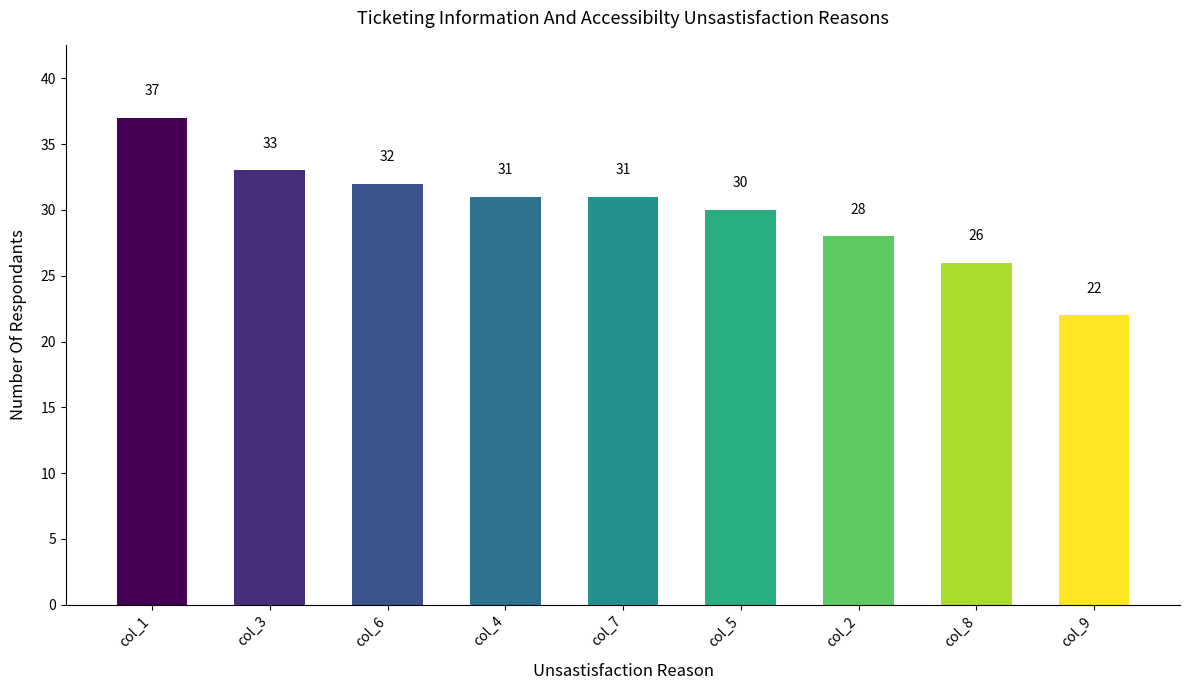

The chart shows a value of 33 at col_9. True or false?

False